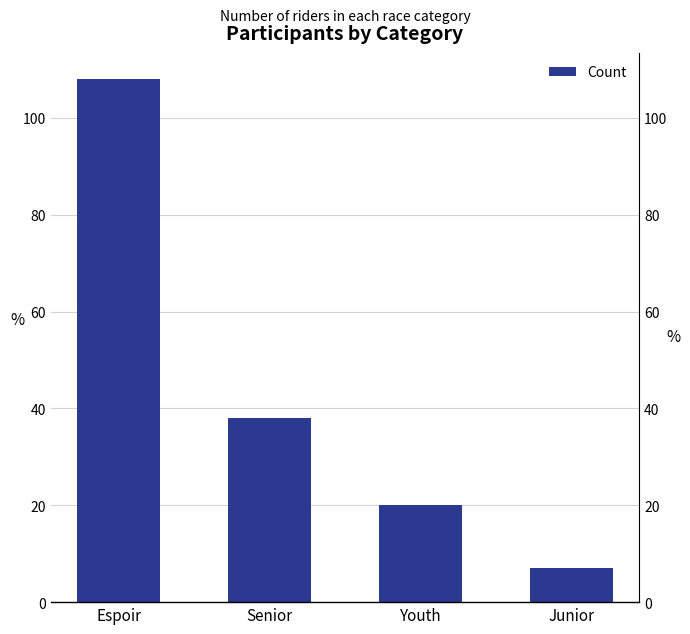

What position from the left is Youth?

3